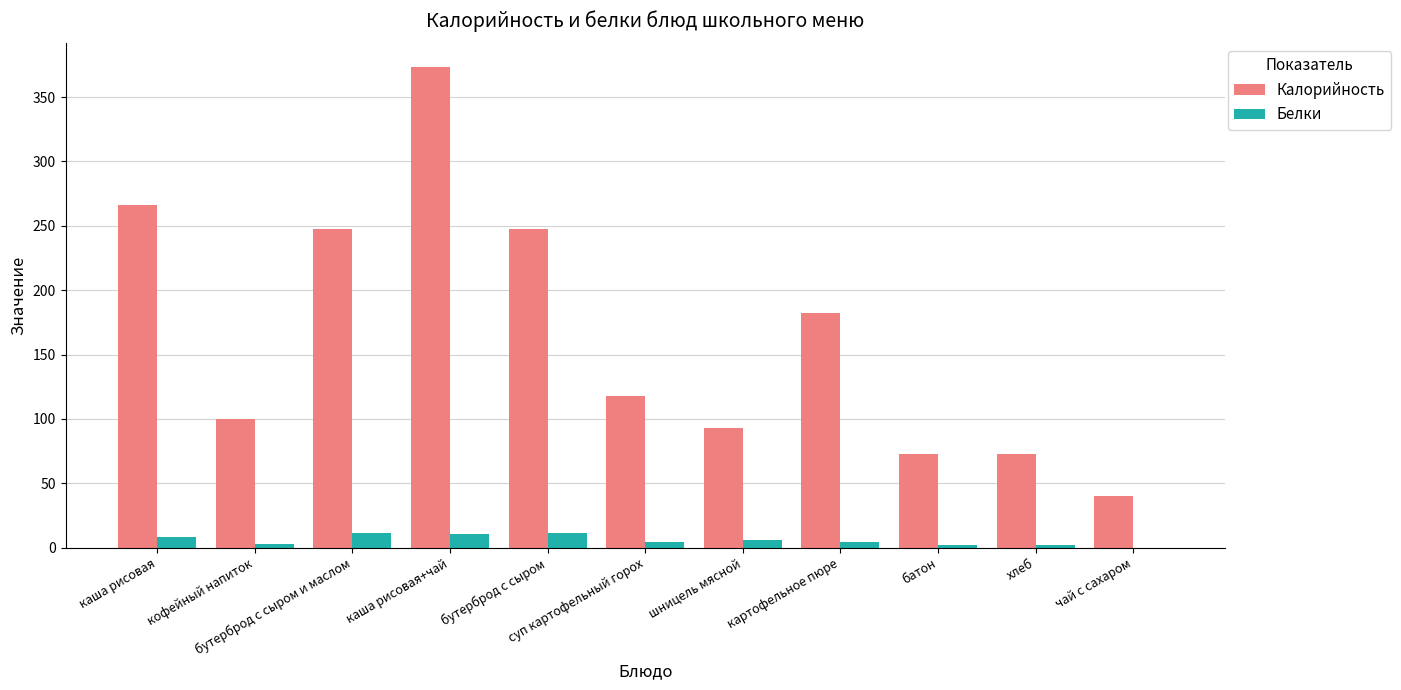

Which series has the widest spread of values?

Калорийность